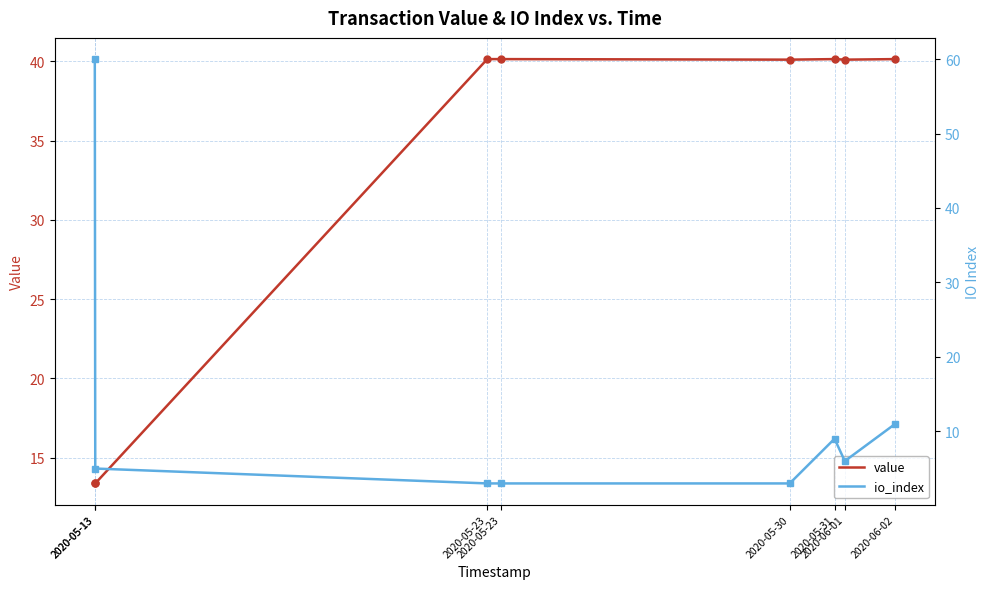

True or false: io_index and value cross at least once.

True